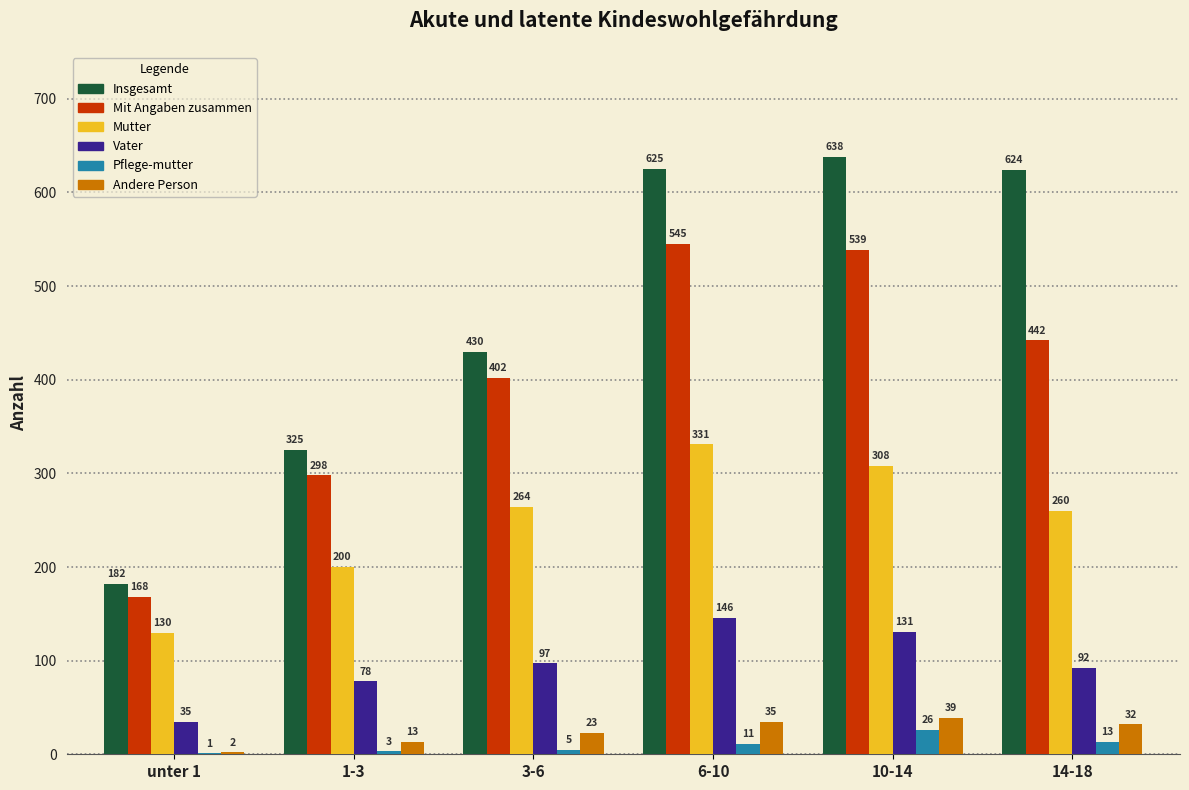

What is the difference between the Vater values at 1-3 and 14-18?

14